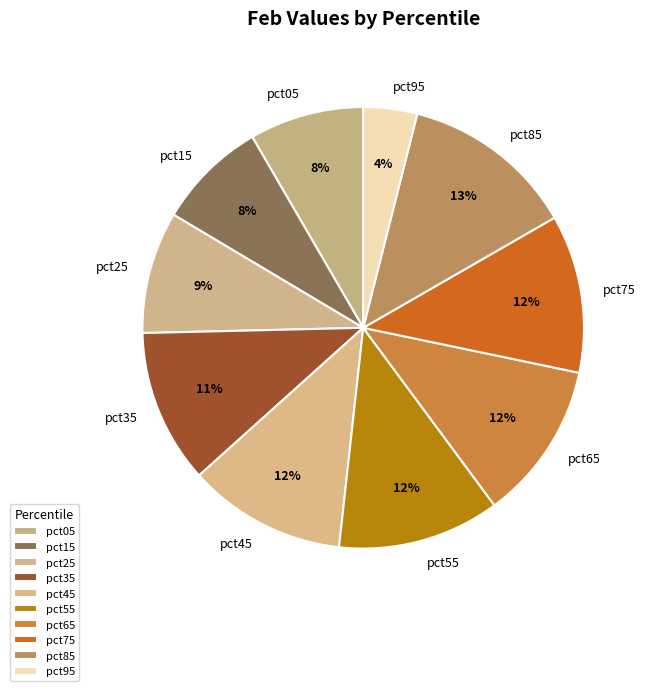

Does pct05 account for over 50% of the chart?

No